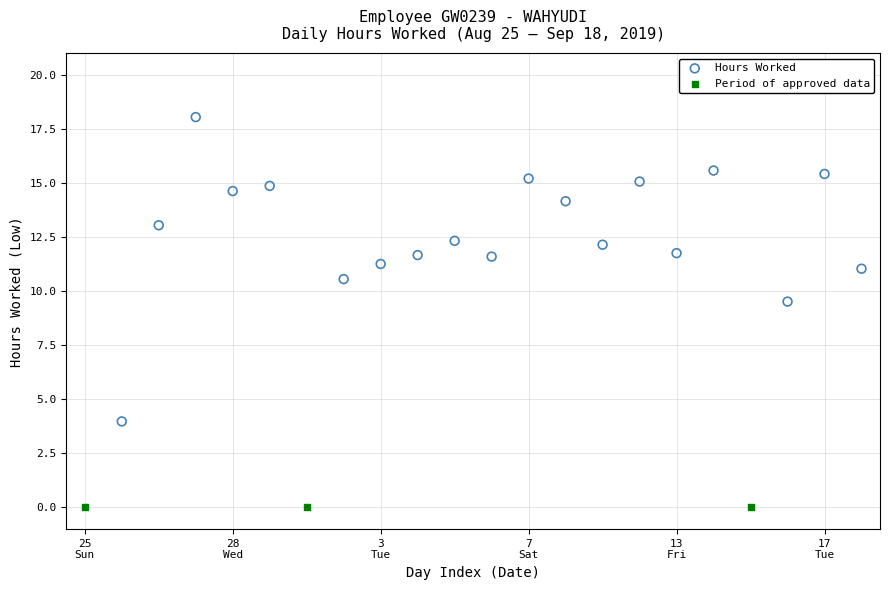

Which series reaches the maximum Y coordinate?

Hours Worked